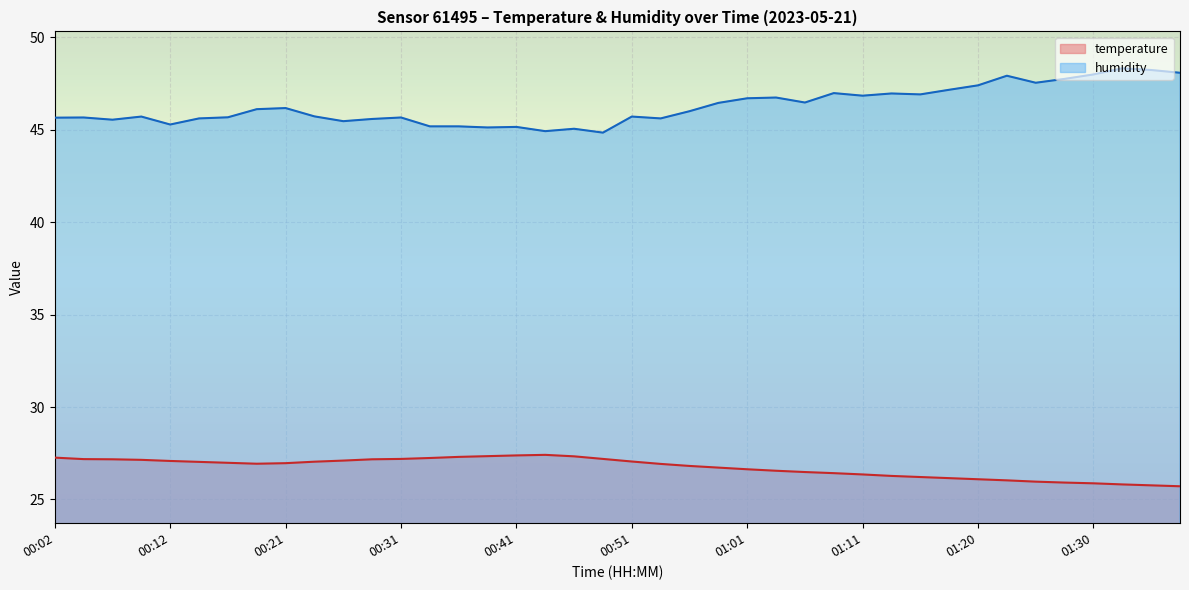

What is the label of the 14th point from the left?

00:34